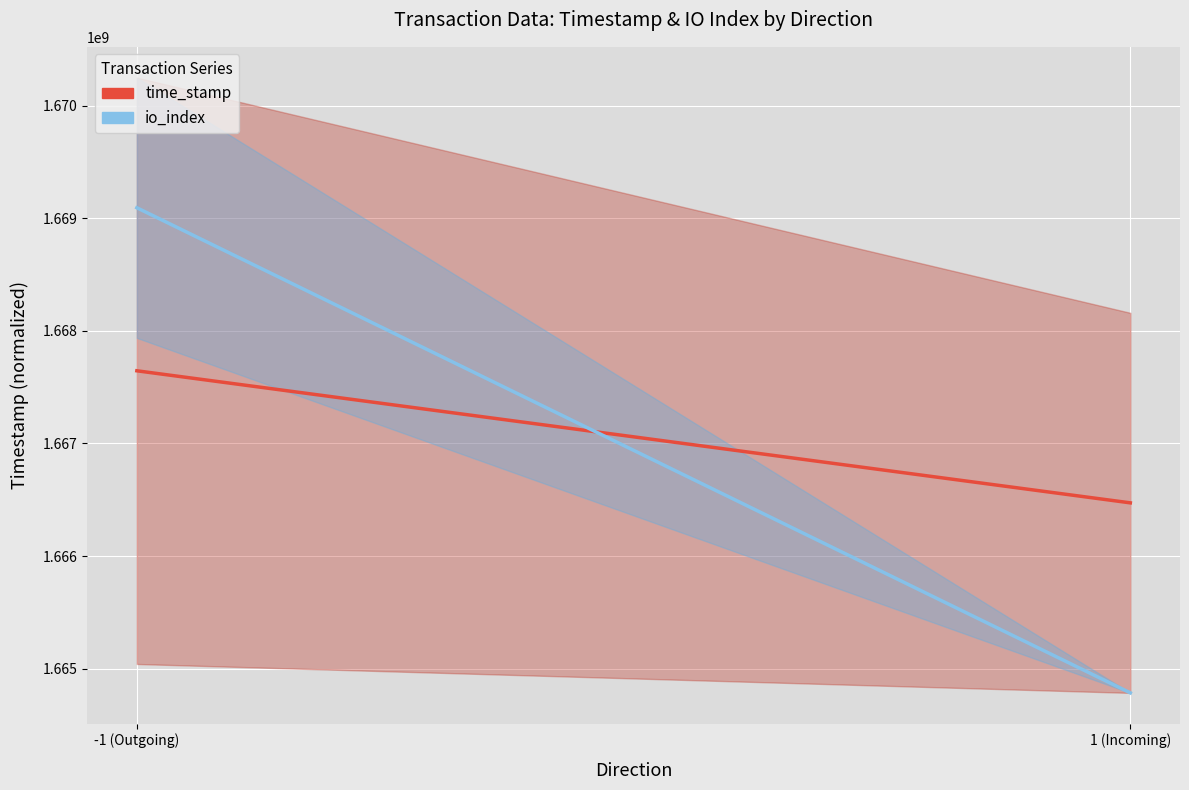

What is the difference between the maximum and minimum values in the time_stamp series?

1172876.0